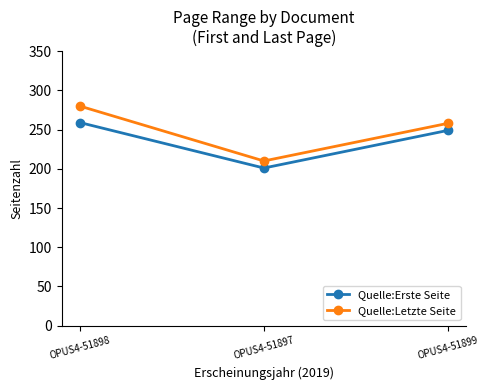

Where does the Quelle:Letzte Seite series first go above 258?

OPUS4-51898